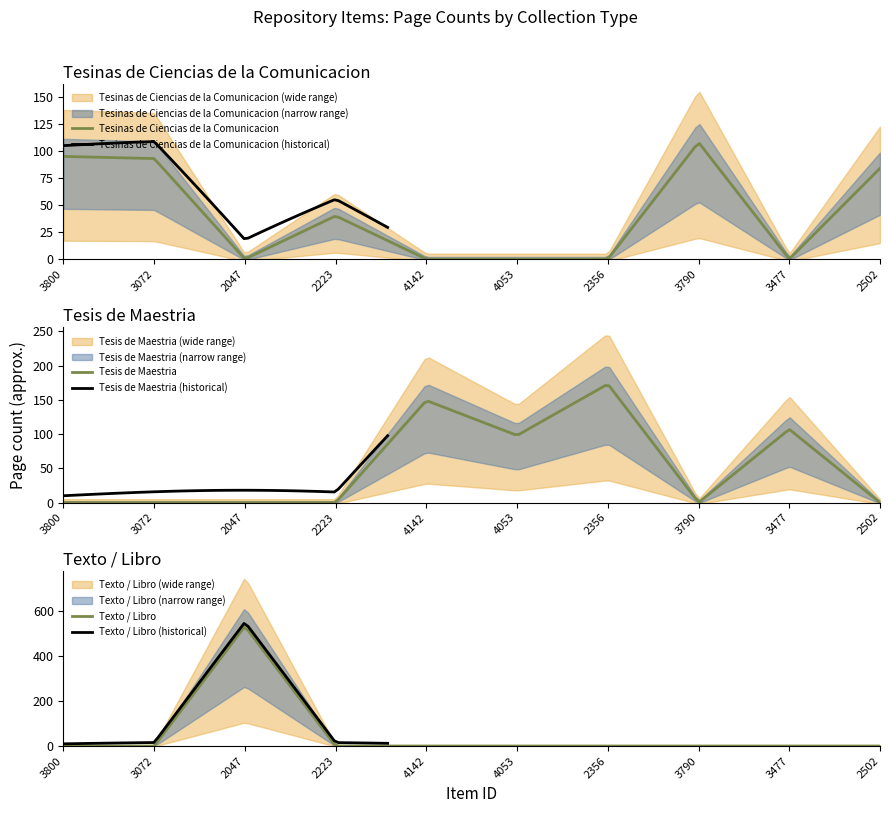

What value does the Tesis de Maestria series have at 2356?

173